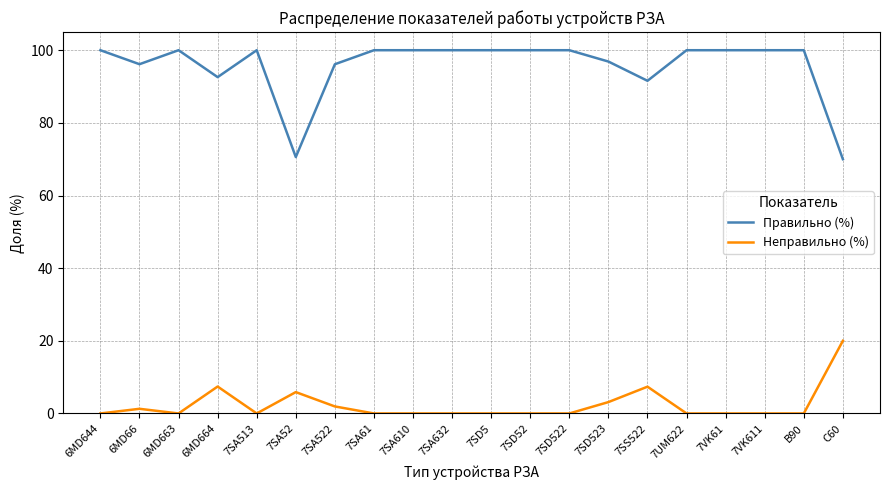

What is the total value across all series at B90?

100.0